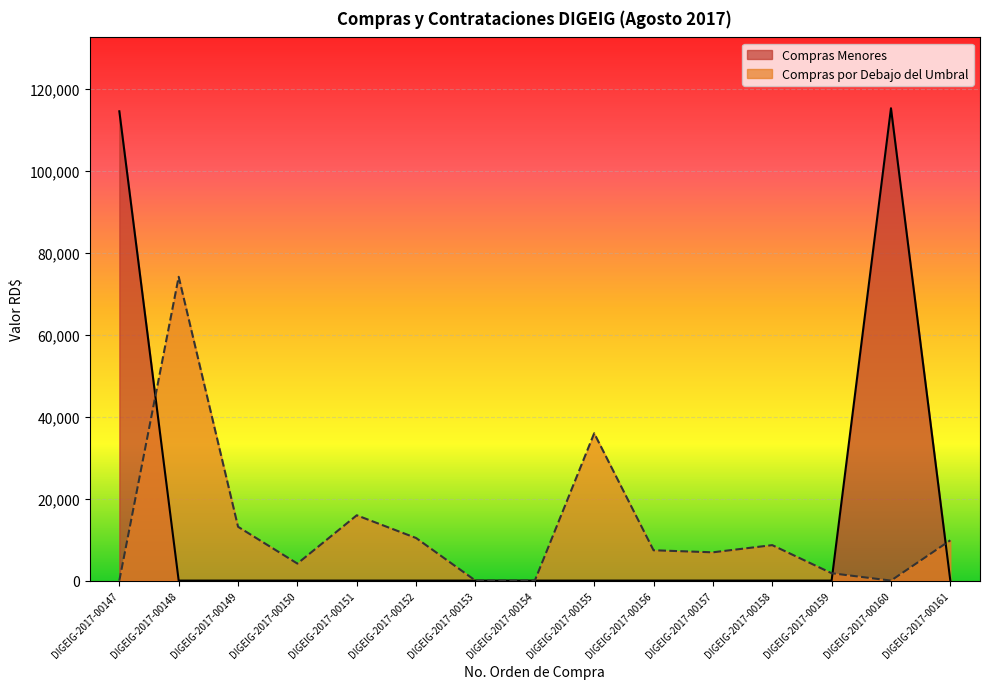

In Compras por Debajo del Umbral, how many points are lower than both neighbors (excluding endpoints)?

3